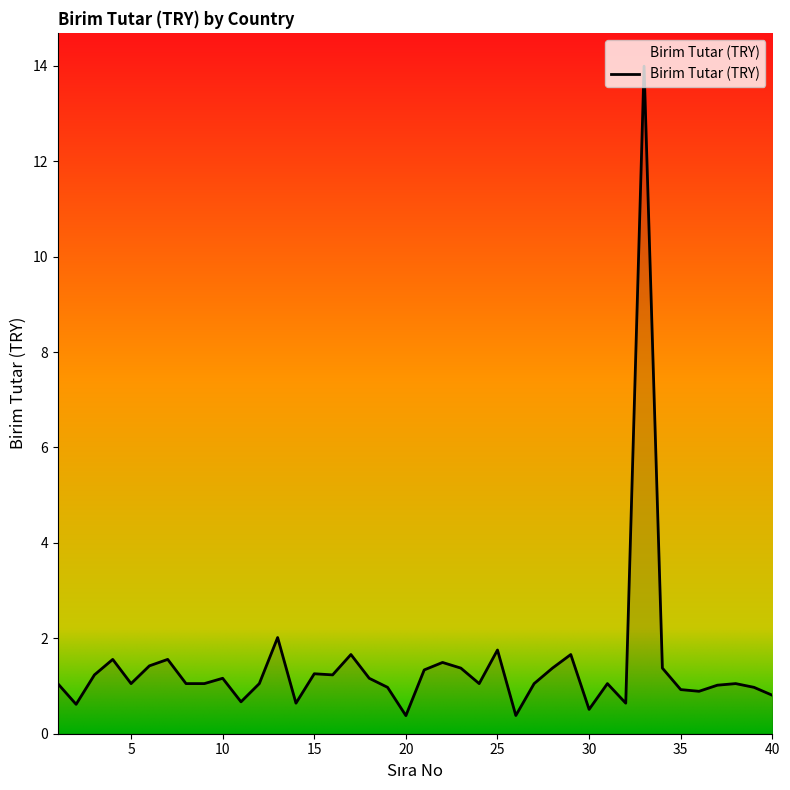

Does the chart have visible grid lines?

No